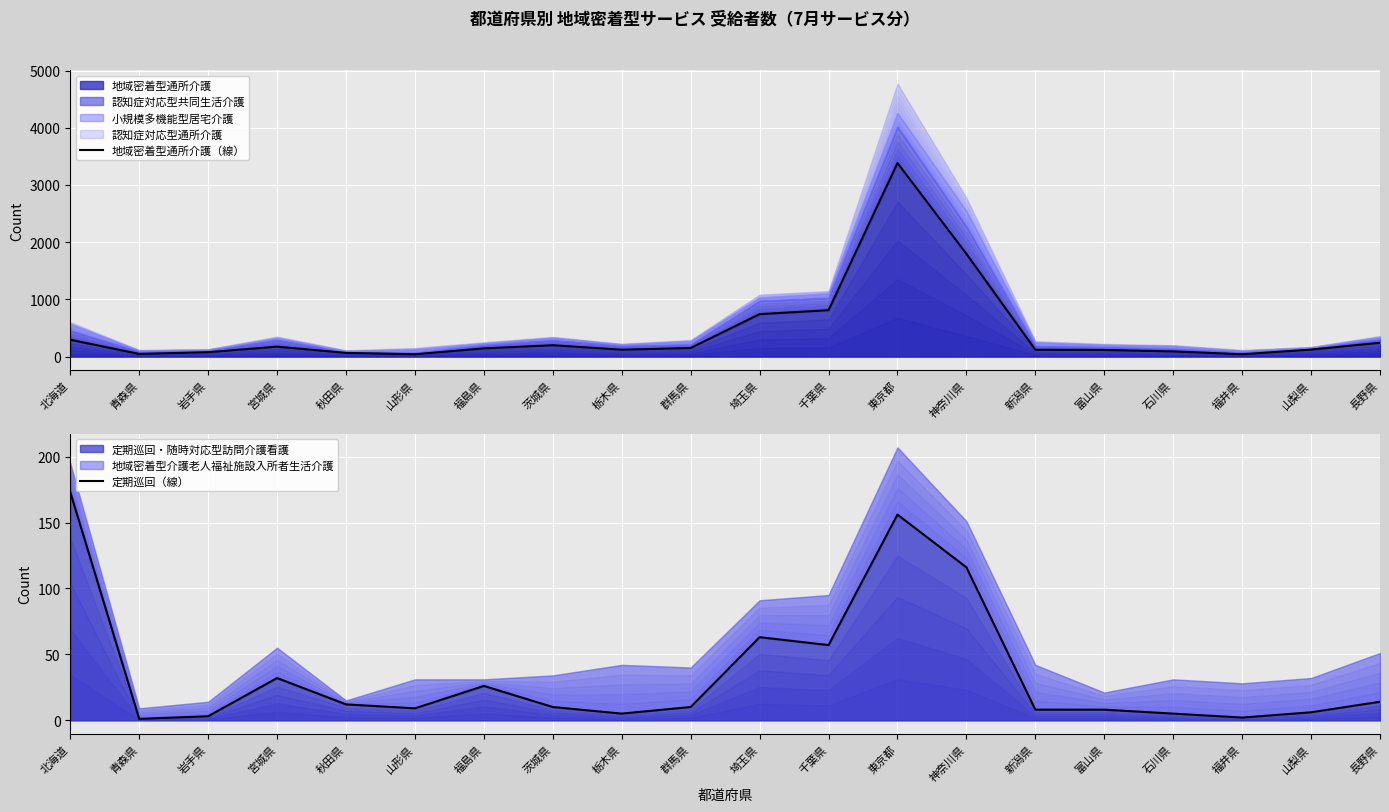

Which series has the largest total across all categories?

地域密着型通所介護（線）